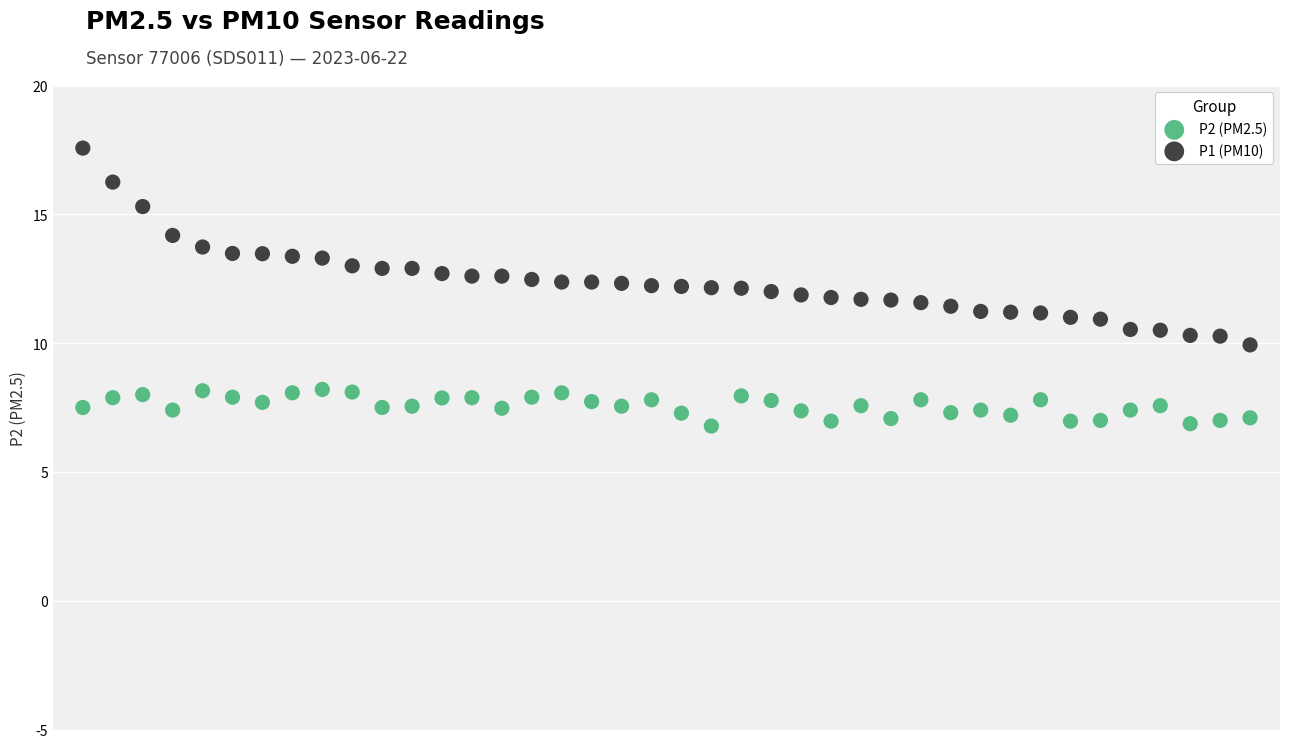

Which series reaches the minimum Y coordinate?

P2 (PM2.5)